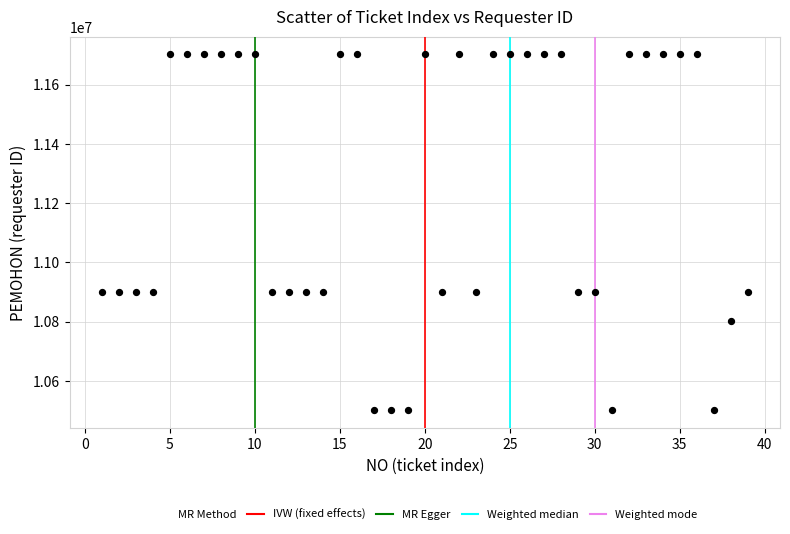

What is the range of X values (max minus min)?

38